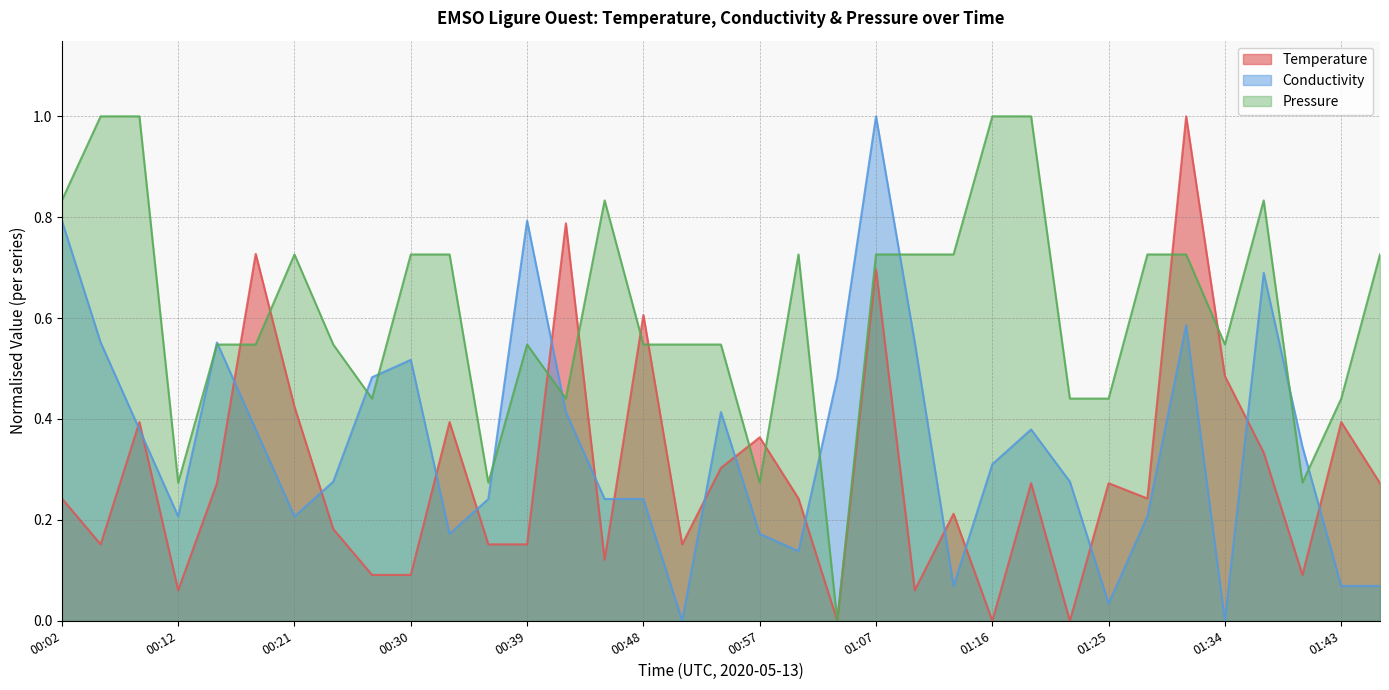

Is it true that Pressure equals 0.5 at 00:48?

True